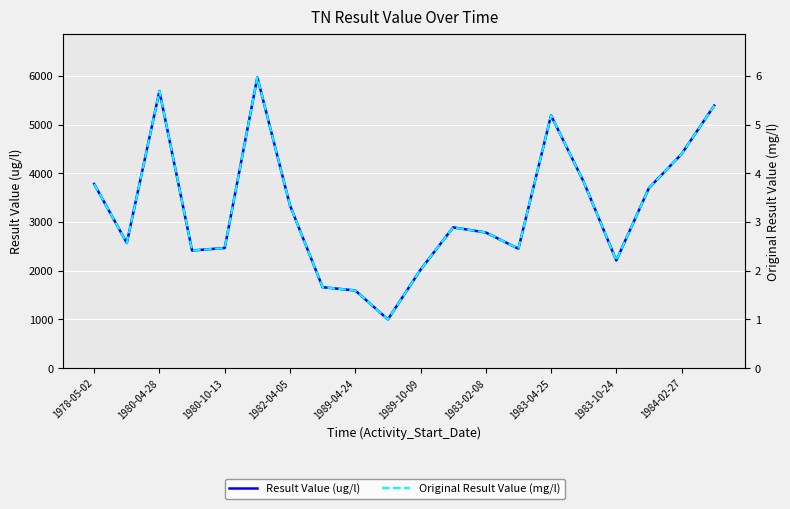

True or false: Original Result Value (mg/l) and Result Value (ug/l) cross at least once.

False